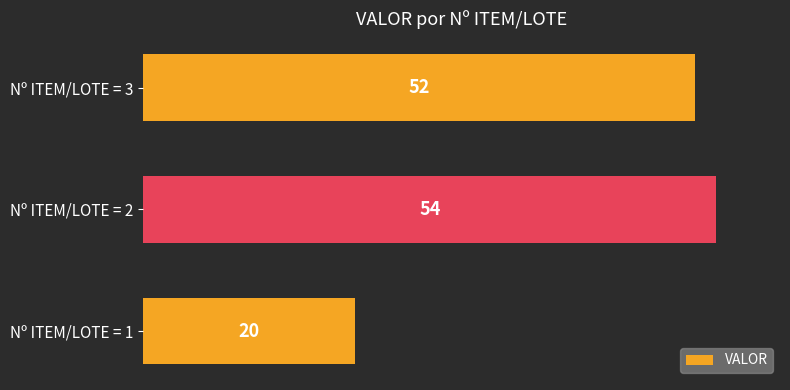

Rank the categories by value from lowest to highest.

Nº ITEM/LOTE = 1, Nº ITEM/LOTE = 3, Nº ITEM/LOTE = 2